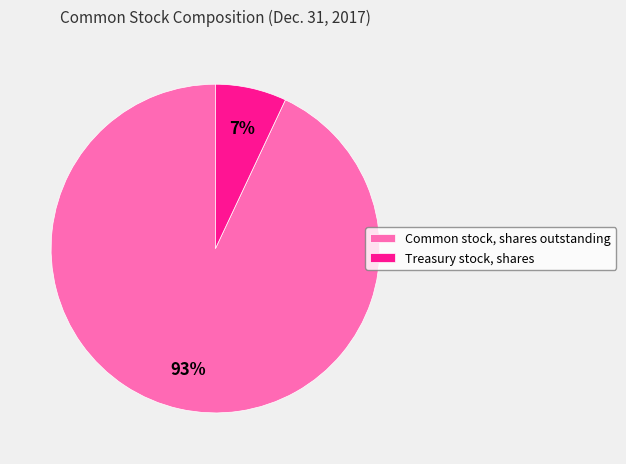

Is it true that Common stock, shares outstanding is 93% of the pie?

True